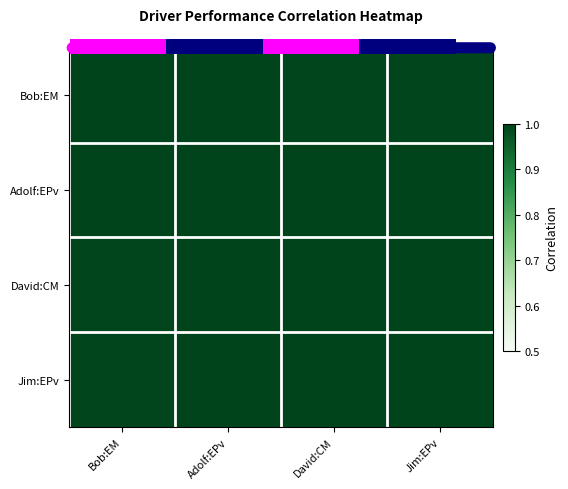

Which label corresponds to the smallest value in the chart?

Jim:EPv